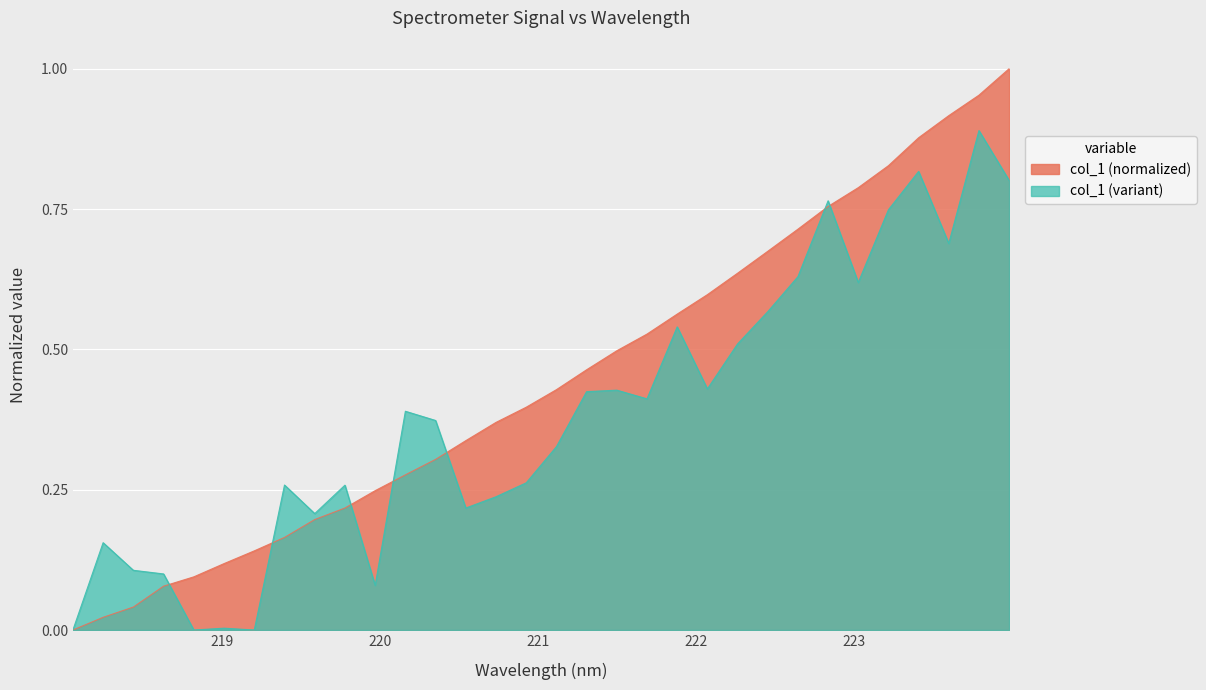

What is the approximate value at 218.6332?

0.1